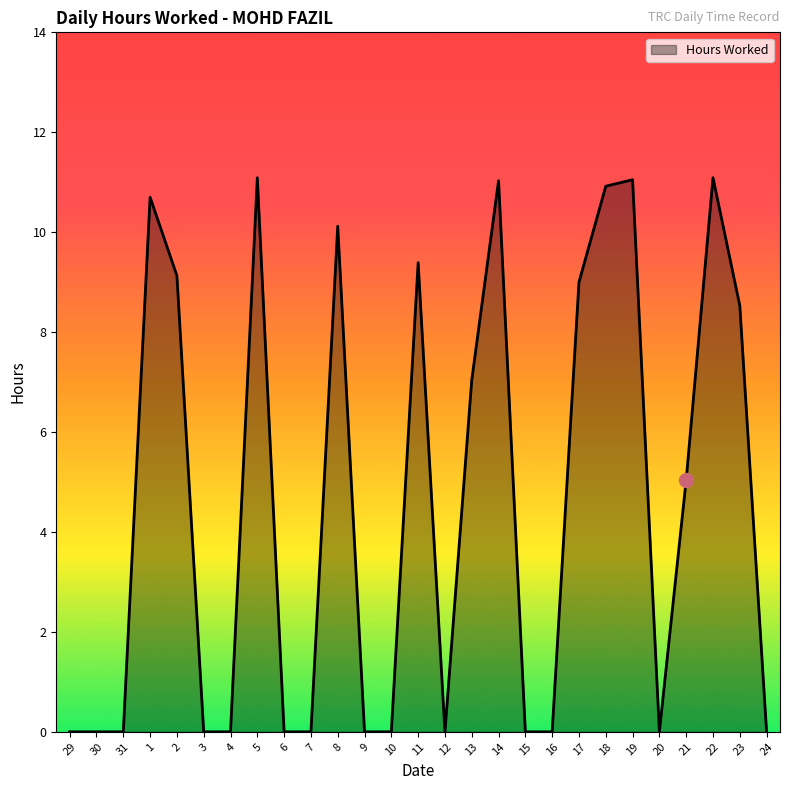

The chart shows a value of 0.0 at 15. True or false?

True